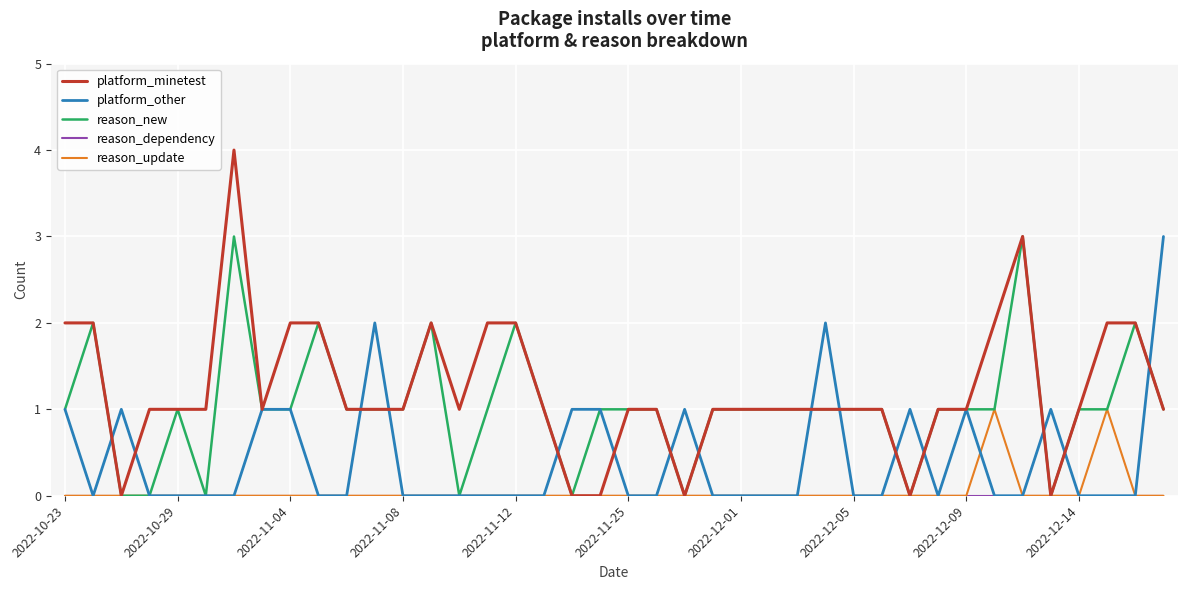

What is the difference between the second highest and minimum values in the reason_update series?

1